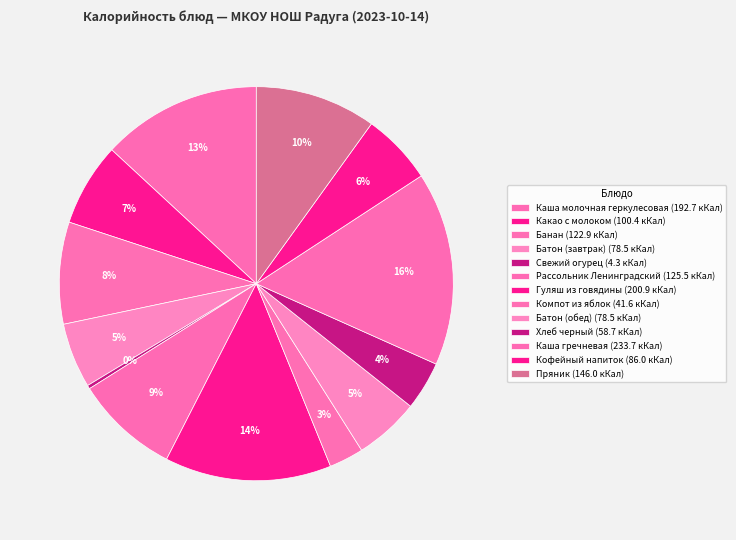

How many slices are in this pie chart?

13